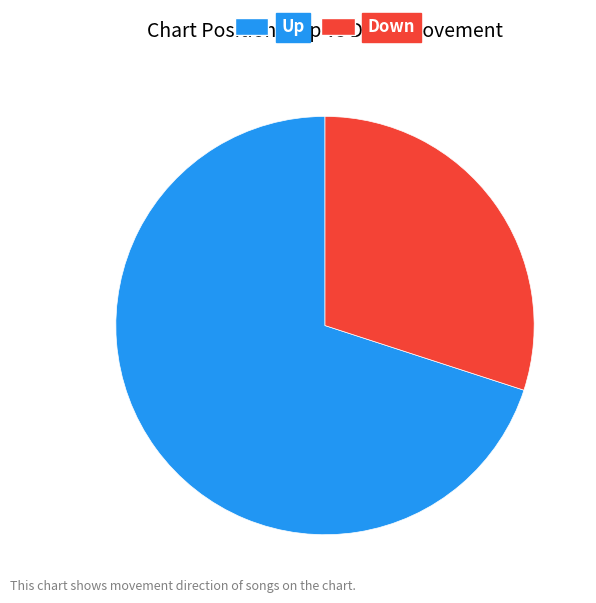

Is there a majority slice in this chart?

Yes